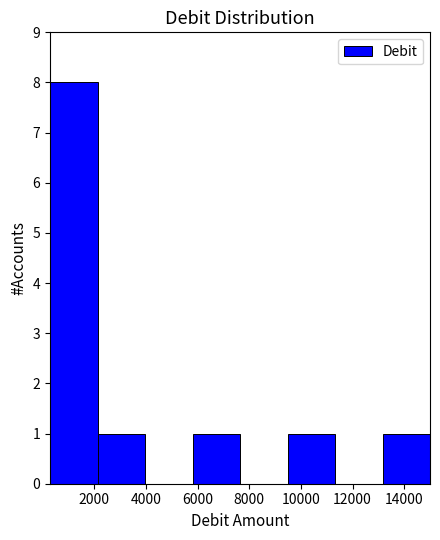

Reading left to right, transcribe this chart: for each bar, give the range it covers on the x-axis and its height. Neither the bar edges nor the heights are printed on the chart, so give them approximately, as read against the axes.

280 to 2120: 8
2120 to 3960: 1
3960 to 5800: 0
5800 to 7640: 1
7640 to 9480: 0
9480 to 11320: 1
11320 to 13160: 0
13160 to 15000: 1